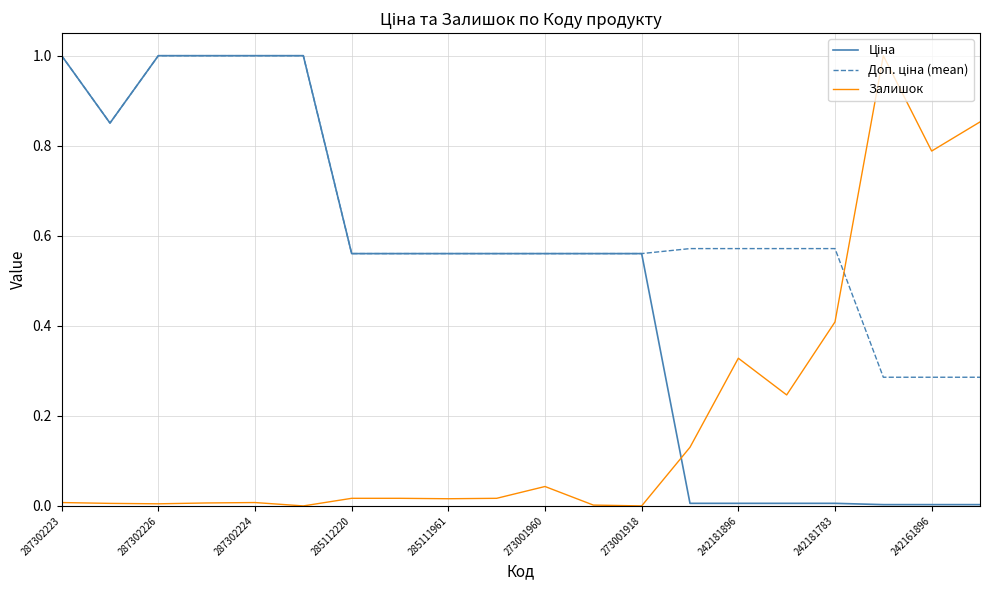

What is the highest value of the Залишок series?

1.0